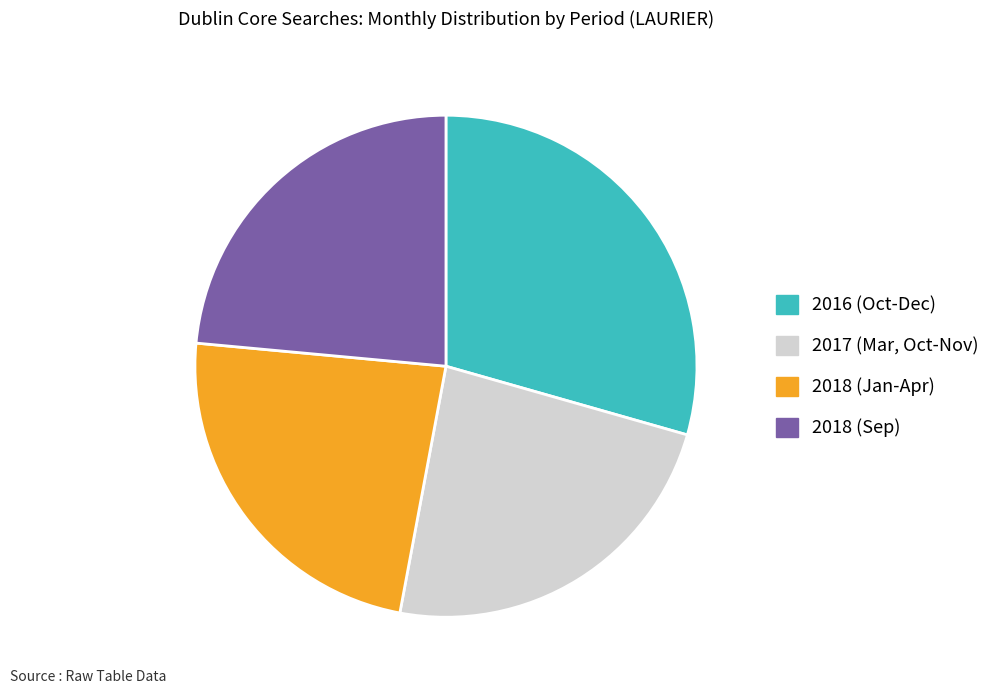

Is there any slice that represents more than half of the pie?

No